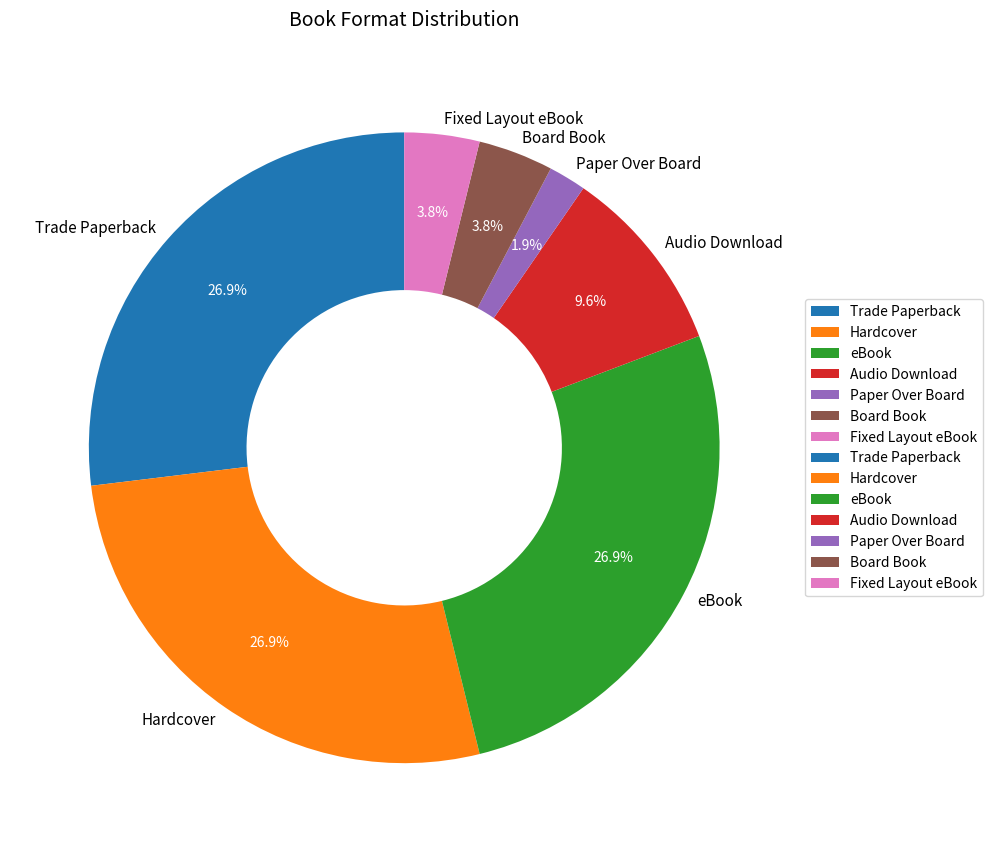

The Trade Paperback slice represents 13% of the pie. True or false?

False